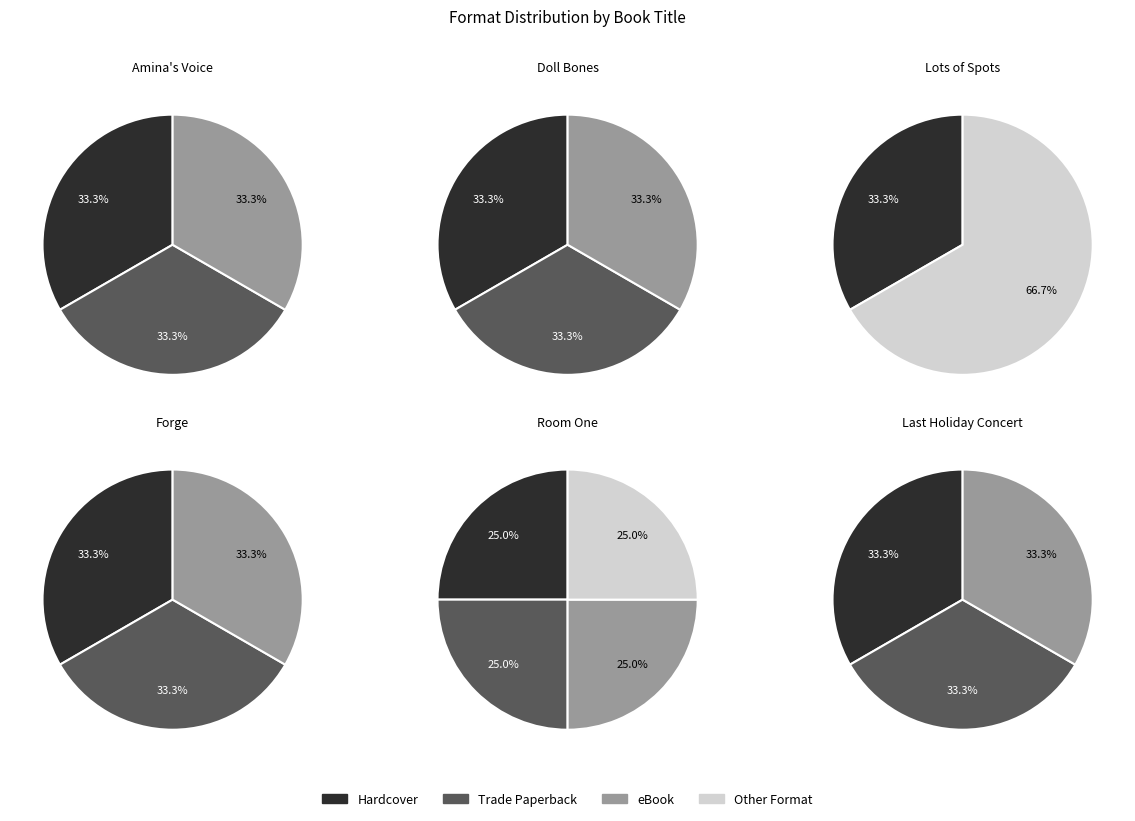

What percentage is NOT represented by Lots of Spots?

97.1%